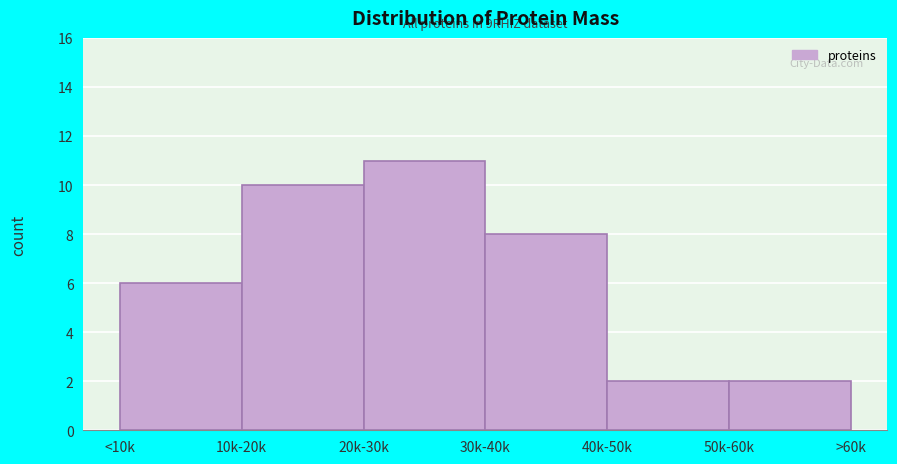

Reading right to left, what are all the values shown in this chart?

2	2	8	11	10	6